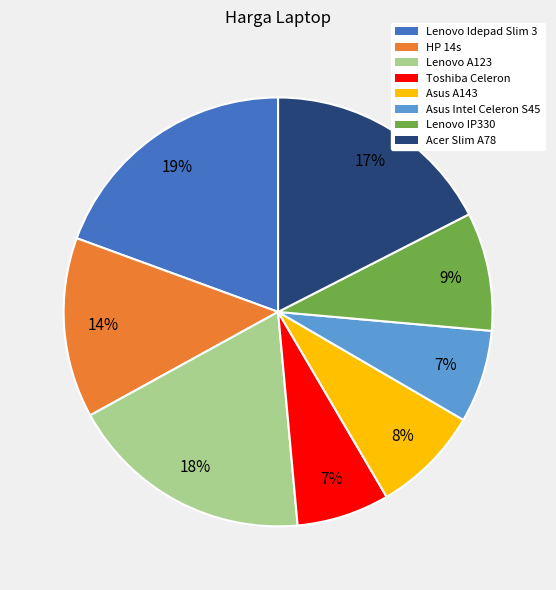

Do Lenovo IP330 and Lenovo A123 together represent more than half of the pie?

No